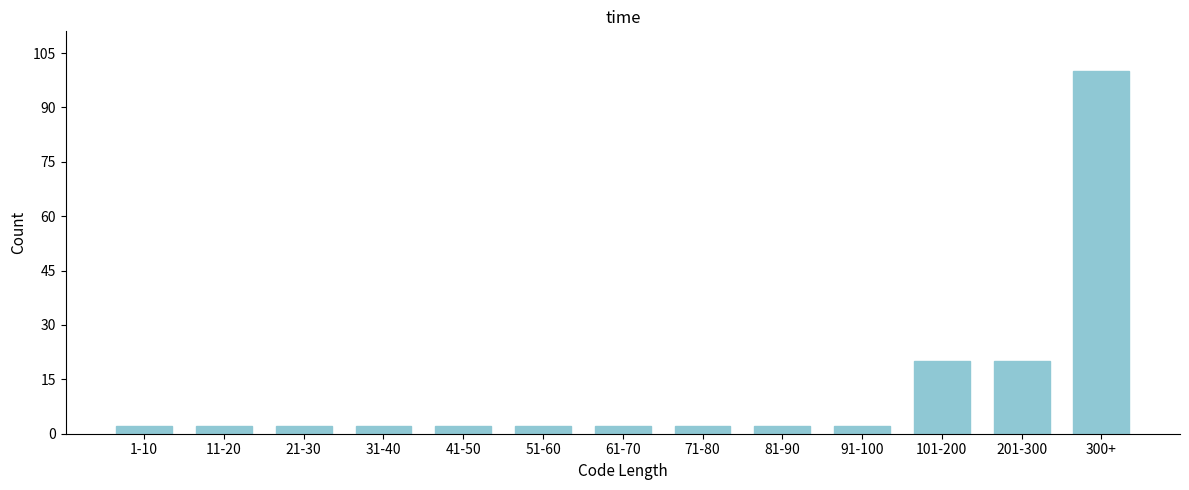

Reading left to right, extract all data points from this chart.

2	2	2	2	2	2	2	2	2	2	20	20	100